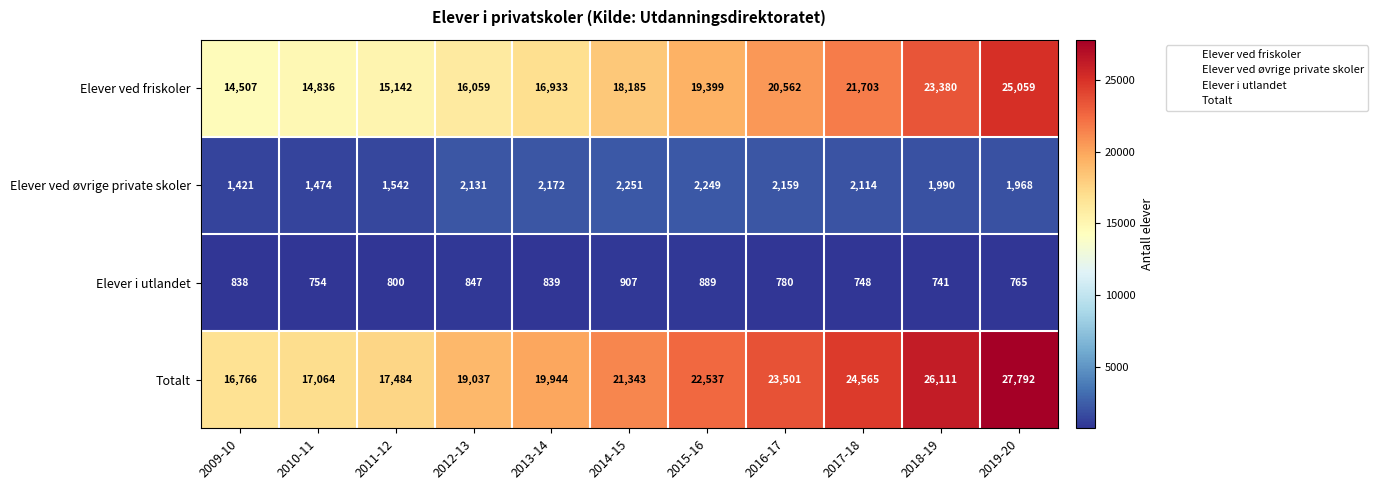

What is the difference between the maximum and minimum values in the Totalt series?

11026